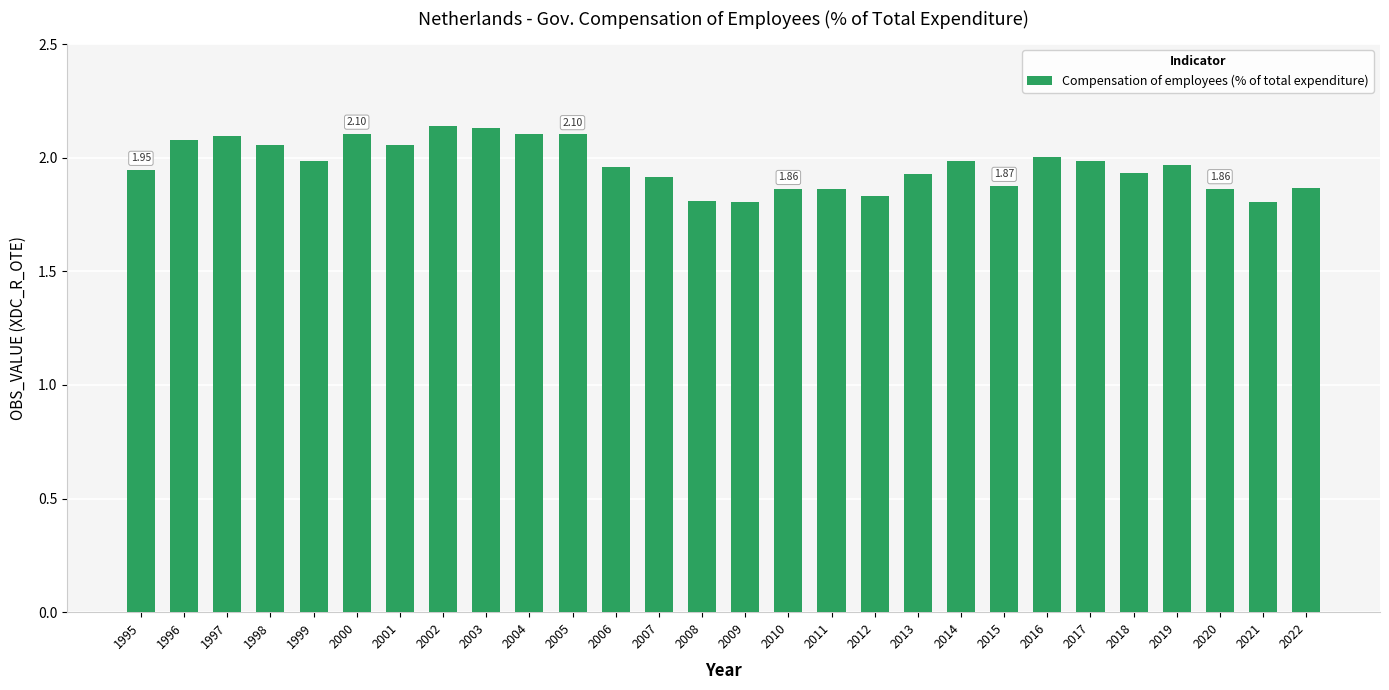

The chart shows a value of 2.1 at 2000. True or false?

True